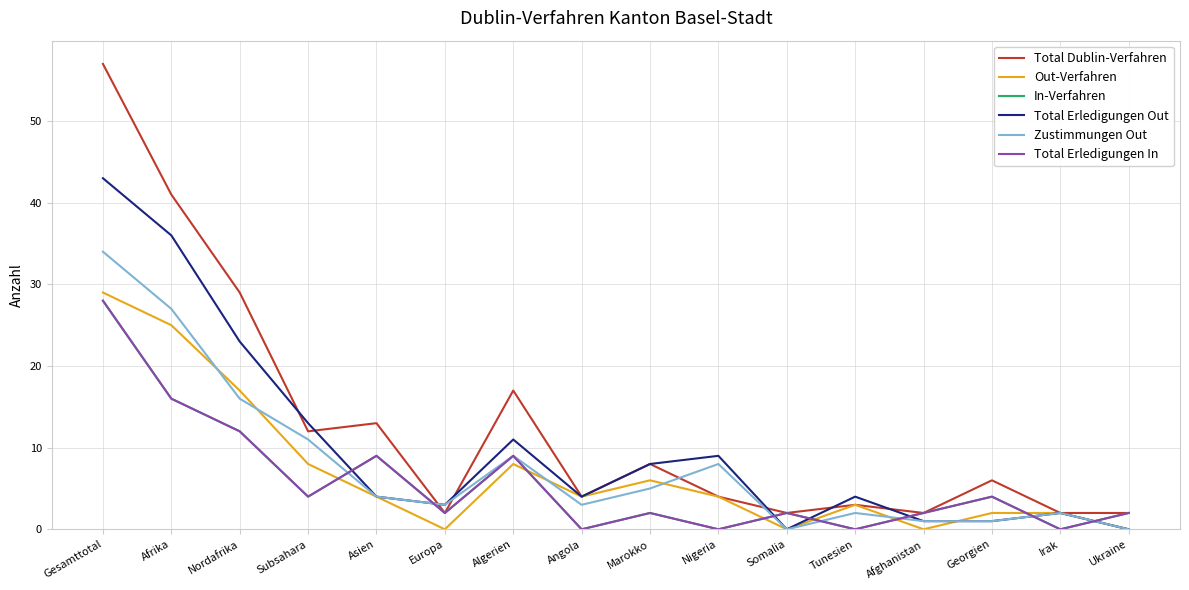

Which label corresponds to the smallest value in the chart?

Europa